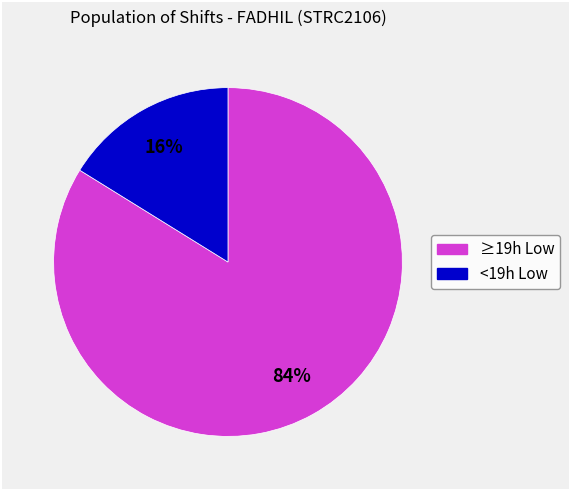

Does any single category account for the majority?

Yes